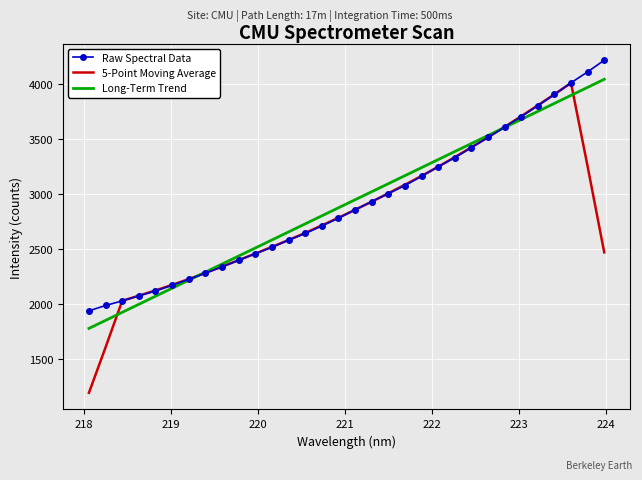

What is the lowest value of the Long-Term Trend series?

1775.9